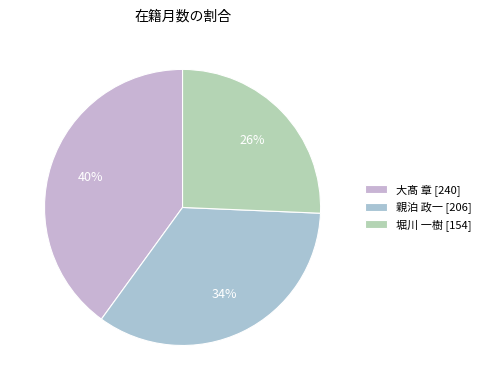

Does any single category account for the majority?

No